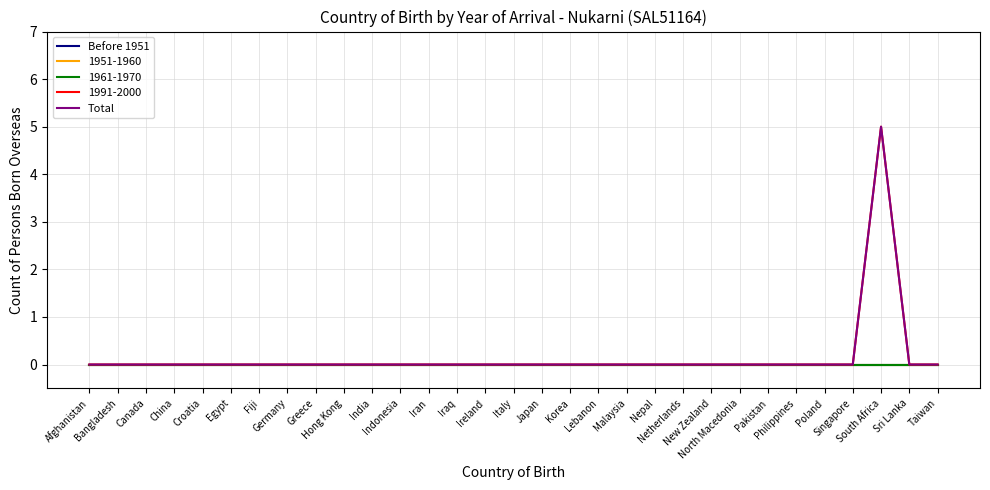

Does the chart display data point markers on the line(s)?

No